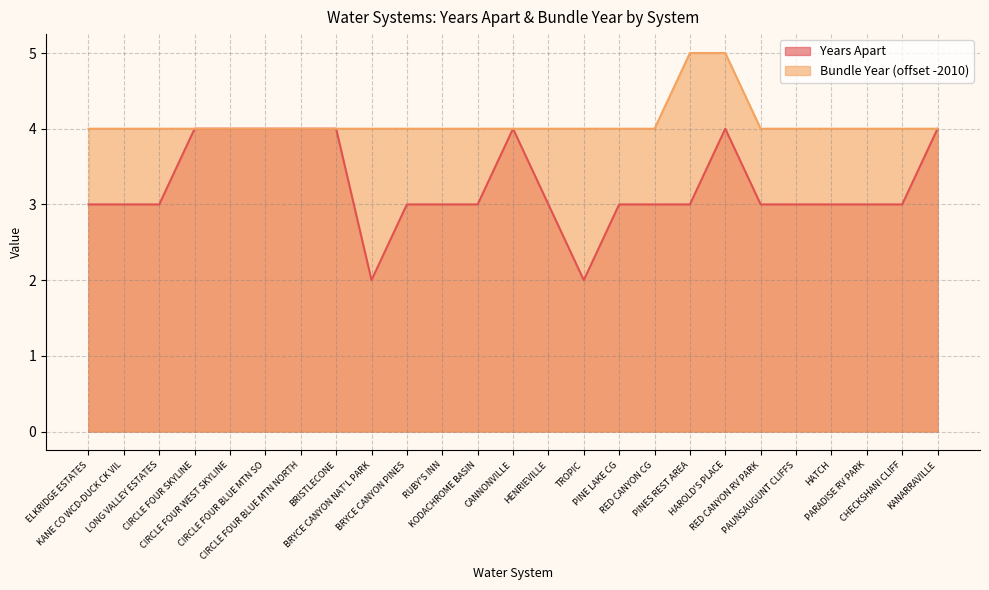

What are all the series names shown in the legend?

Years Apart, Bundle Year (offset -2010)